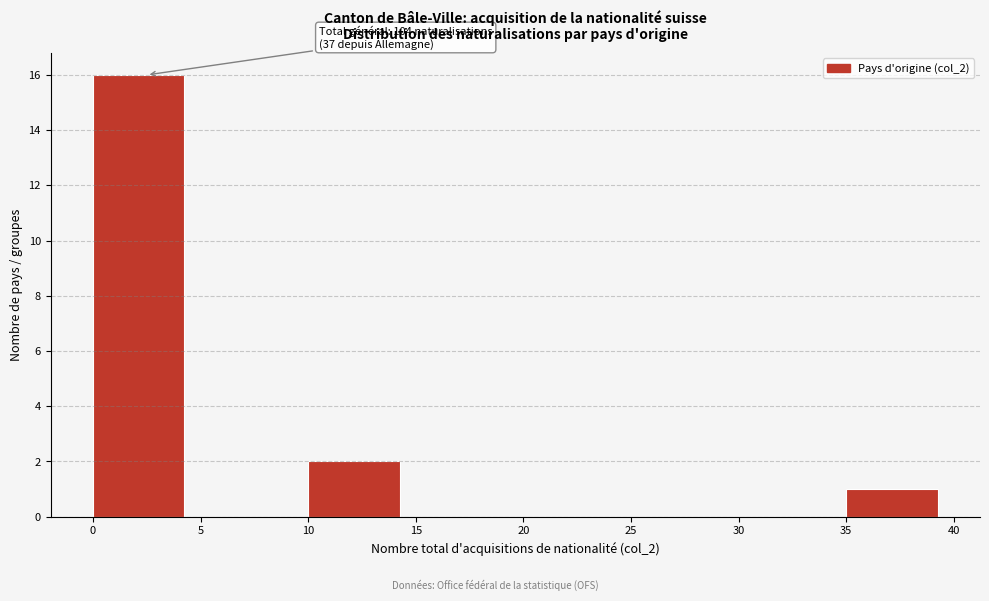

Which range on the x-axis has the tallest bar?

0 to 5